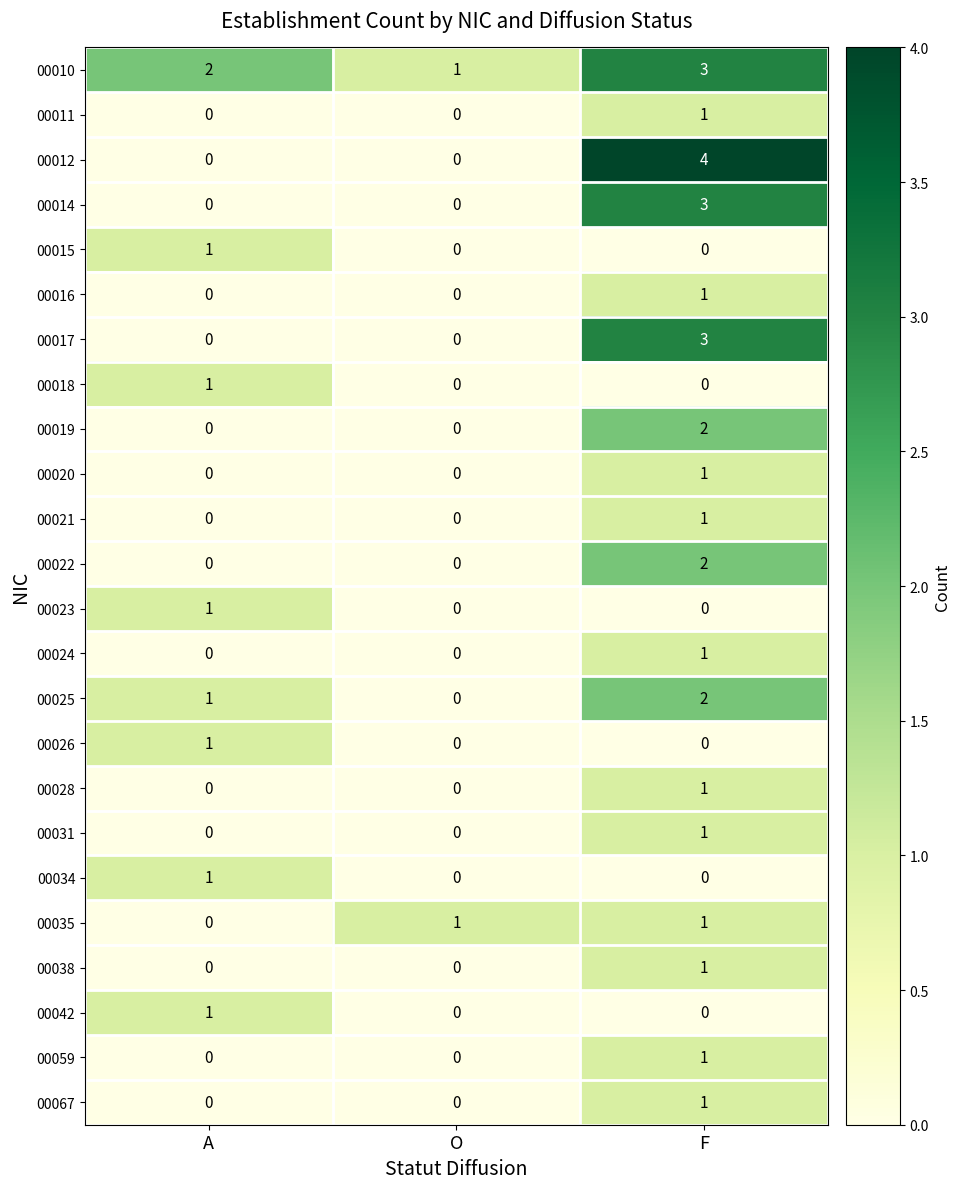

How many 00010 values are between 1 and 3?

3